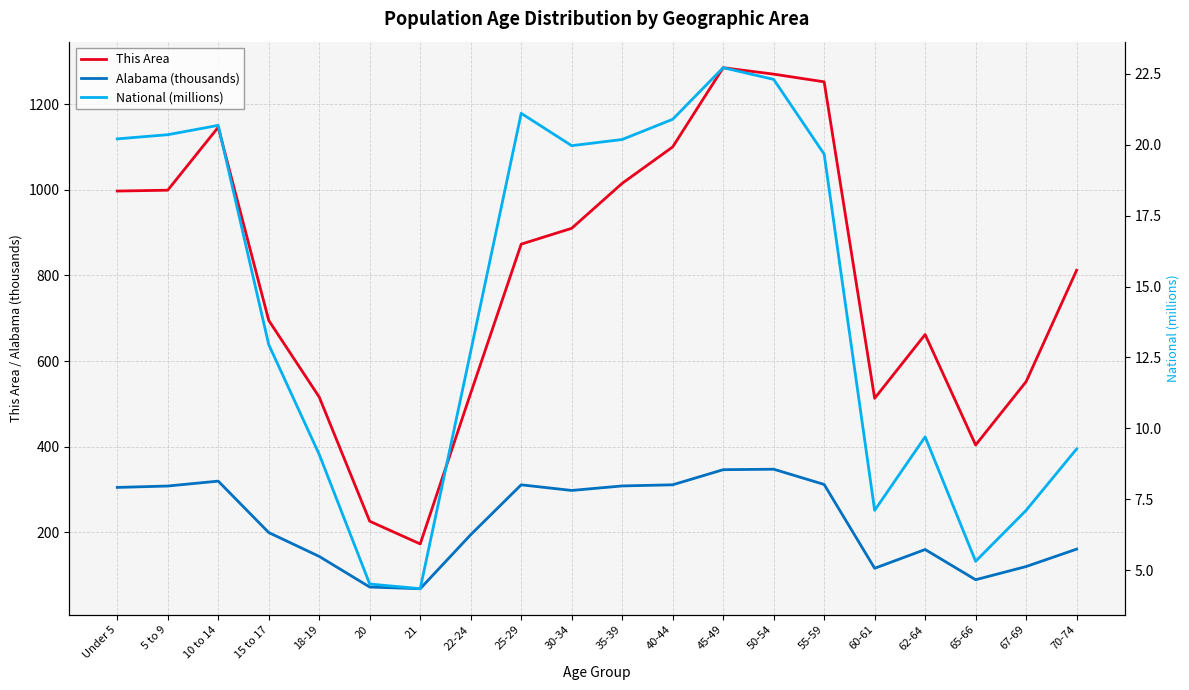

Which series has the largest total across all categories?

This Area